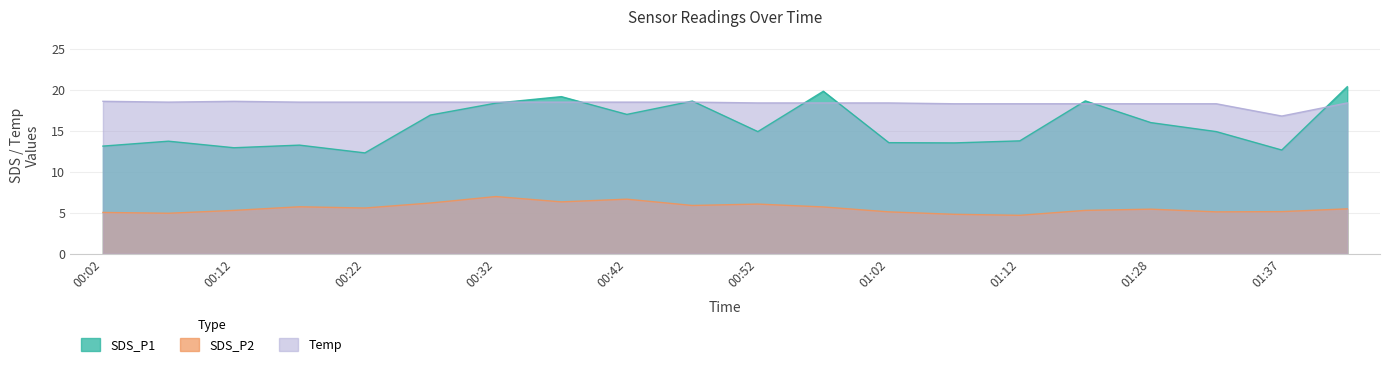

What is the average value of the SDS_P1 series?

15.7